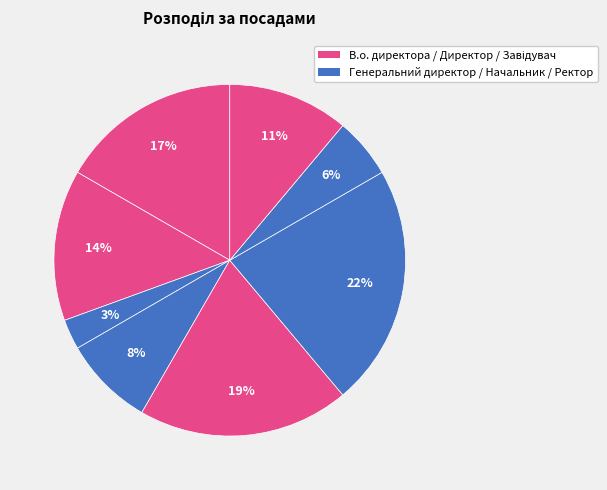

Which category has the smallest portion of the pie?

Генеральний директор